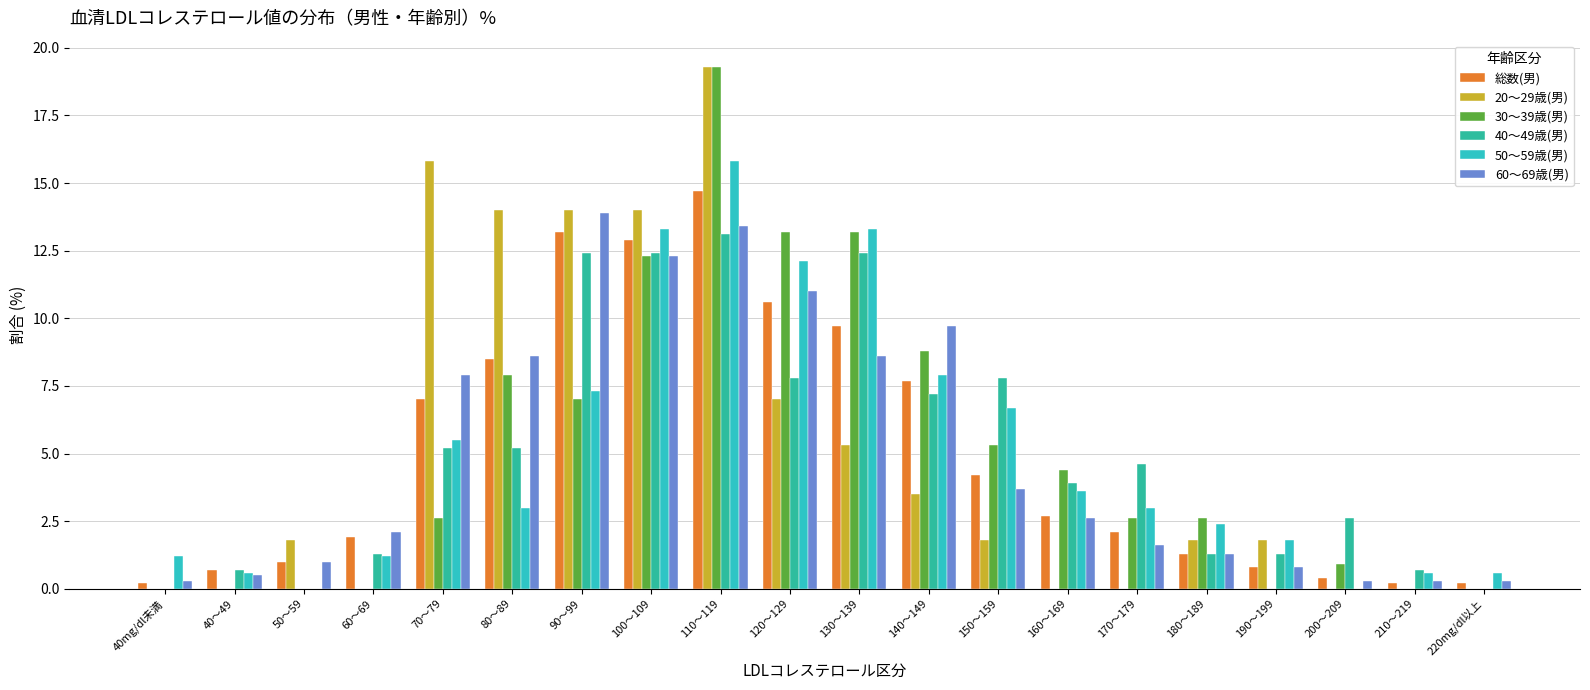

At how many categories does at least one series exceed 4?

11